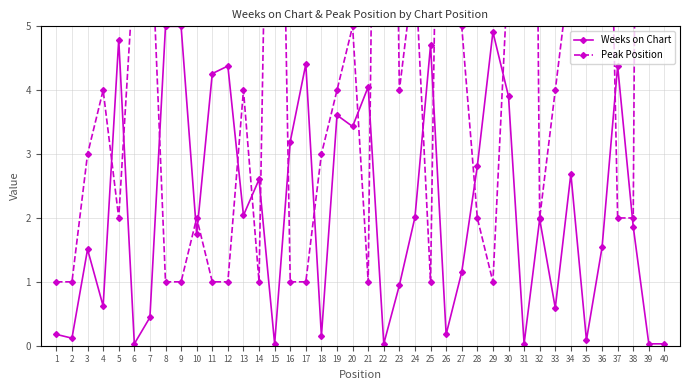

How many lines are shown in the chart?

2